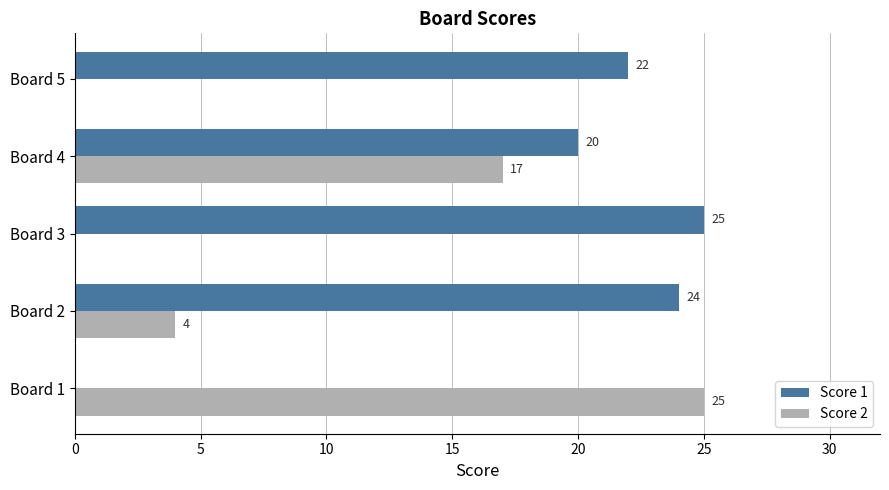

What is the greatest value displayed?

25